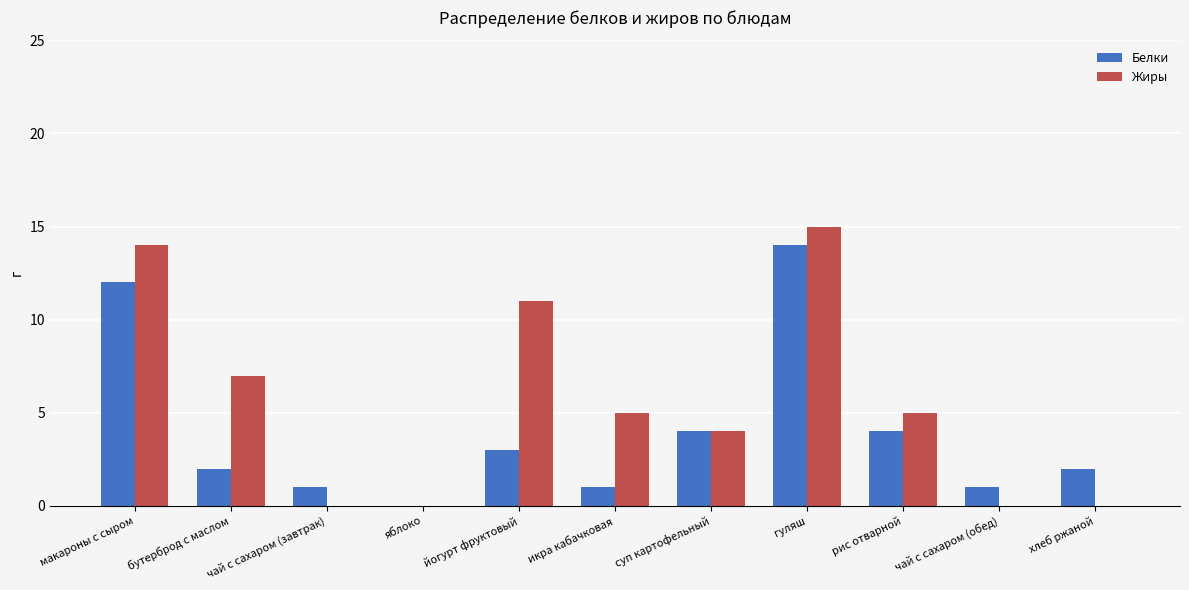

Which series changed the most between рис отварной and чай с сахаром (обед)?

Жиры